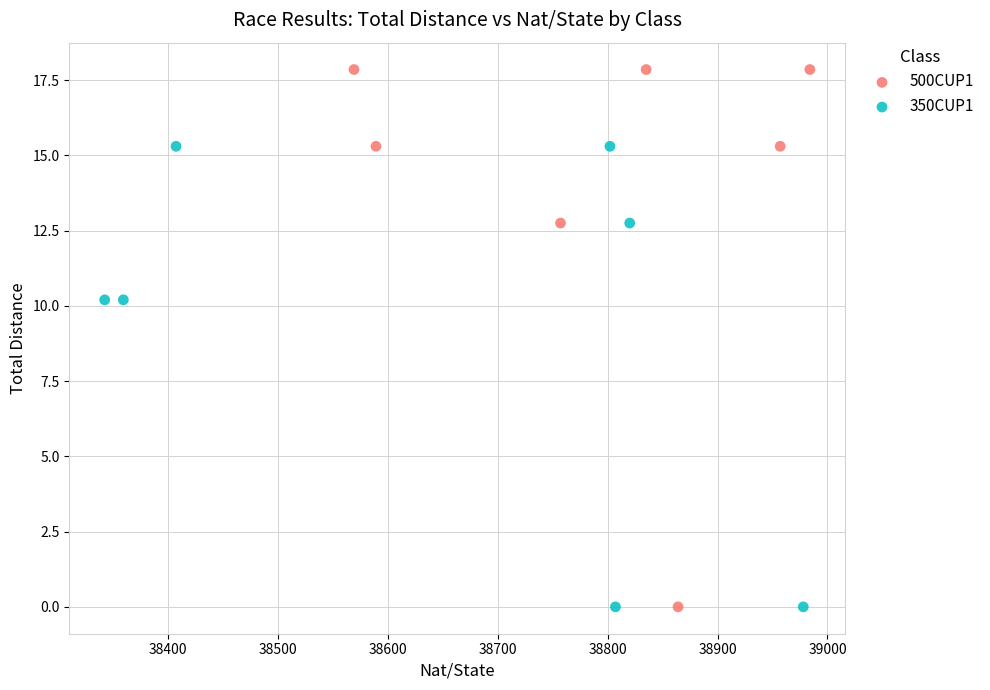

Which series reaches the maximum Y coordinate?

500CUP1